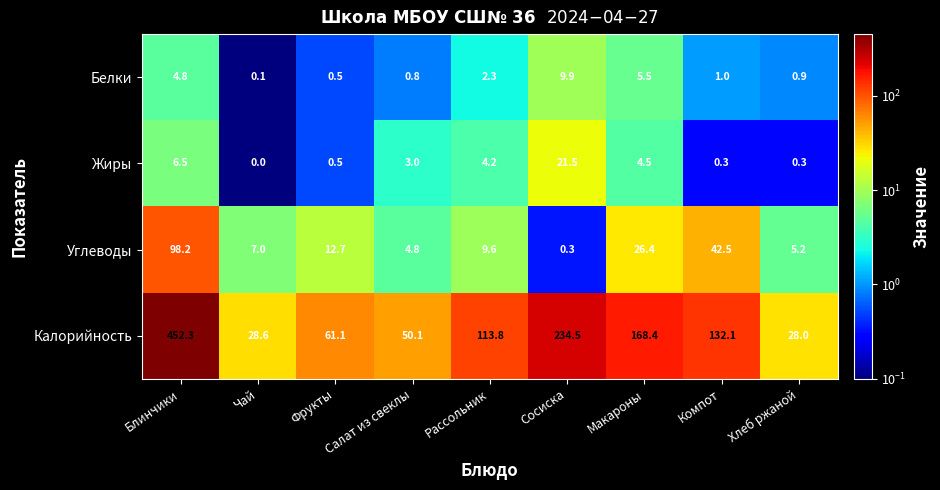

Which series changed the most between Чай and Макароны?

Калорийность